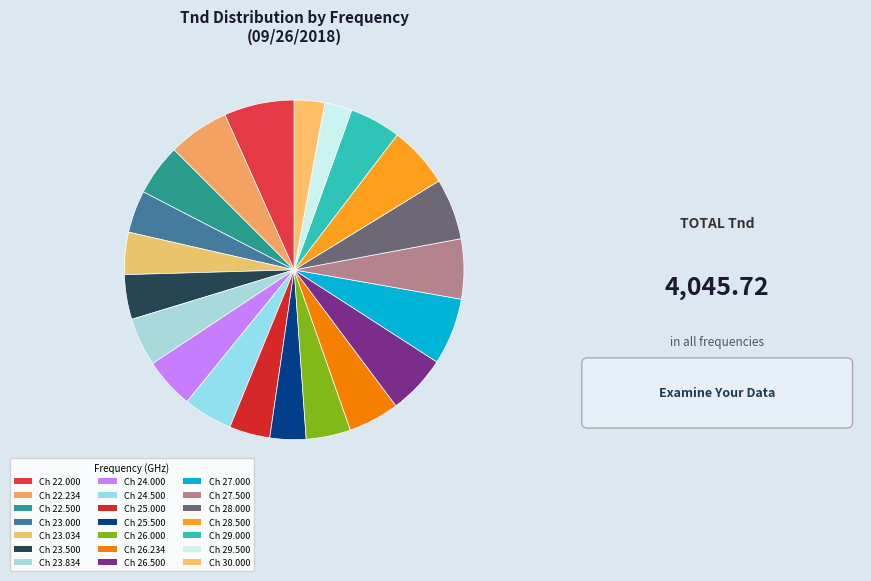

What is the smallest slice in the pie chart?

29.500